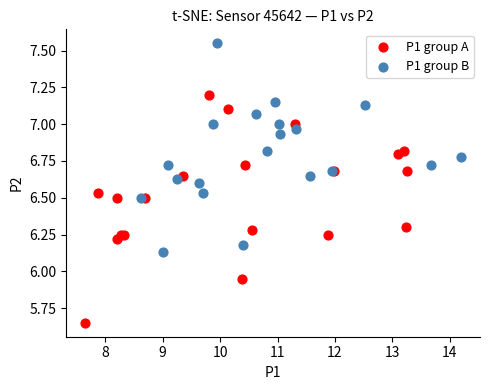

What are all the series names shown in the legend?

P1 group A, P1 group B